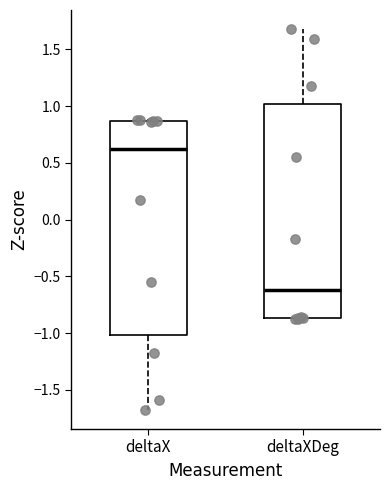

Where is the upper edge of the box for deltaX on the y-axis? The values are not printed on the chart, so give them approximately, as read against the axis.

0.85